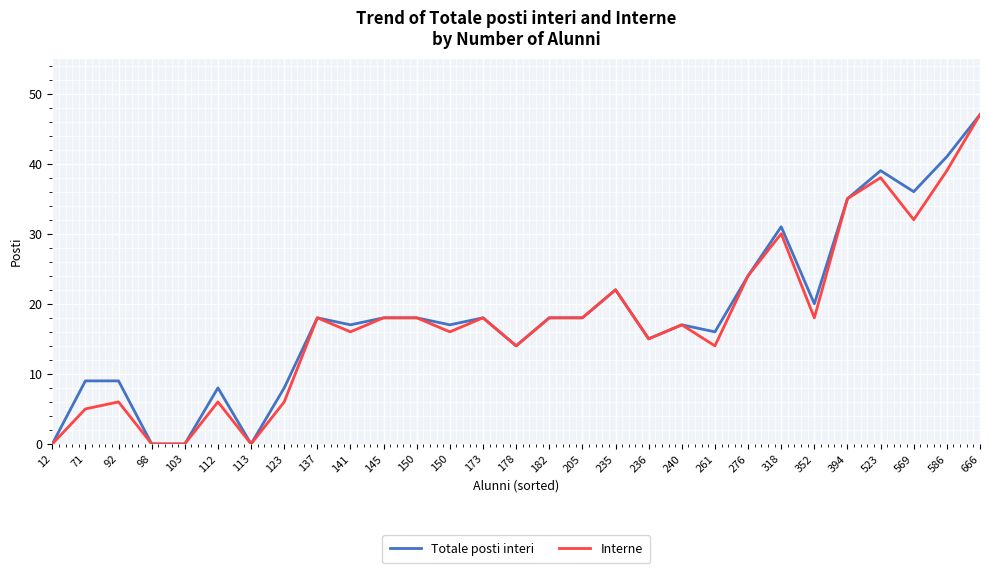

Which series has the largest range (max minus min)?

Totale posti interi